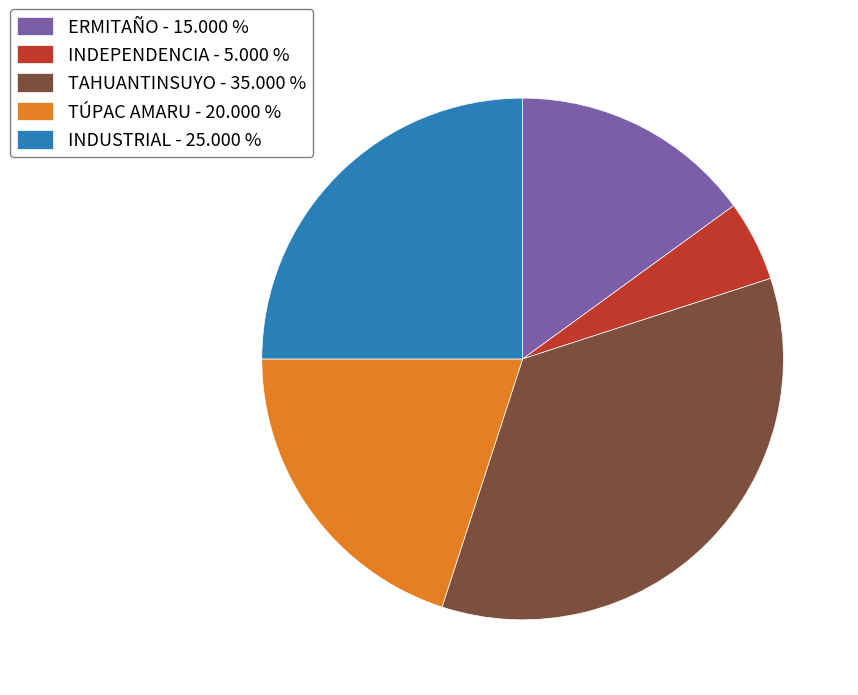

Combined, do INDEPENDENCIA - 5.000 % and TAHUANTINSUYO - 35.000 % account for over 50%?

No